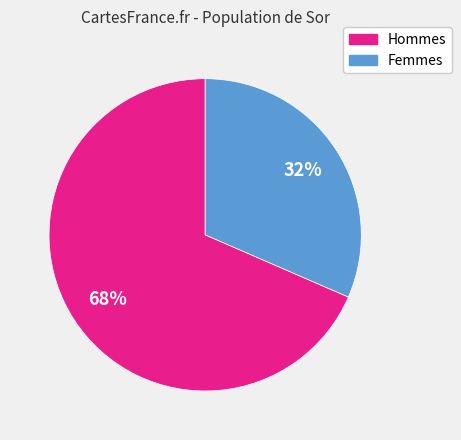

Does any single category account for the majority?

Yes